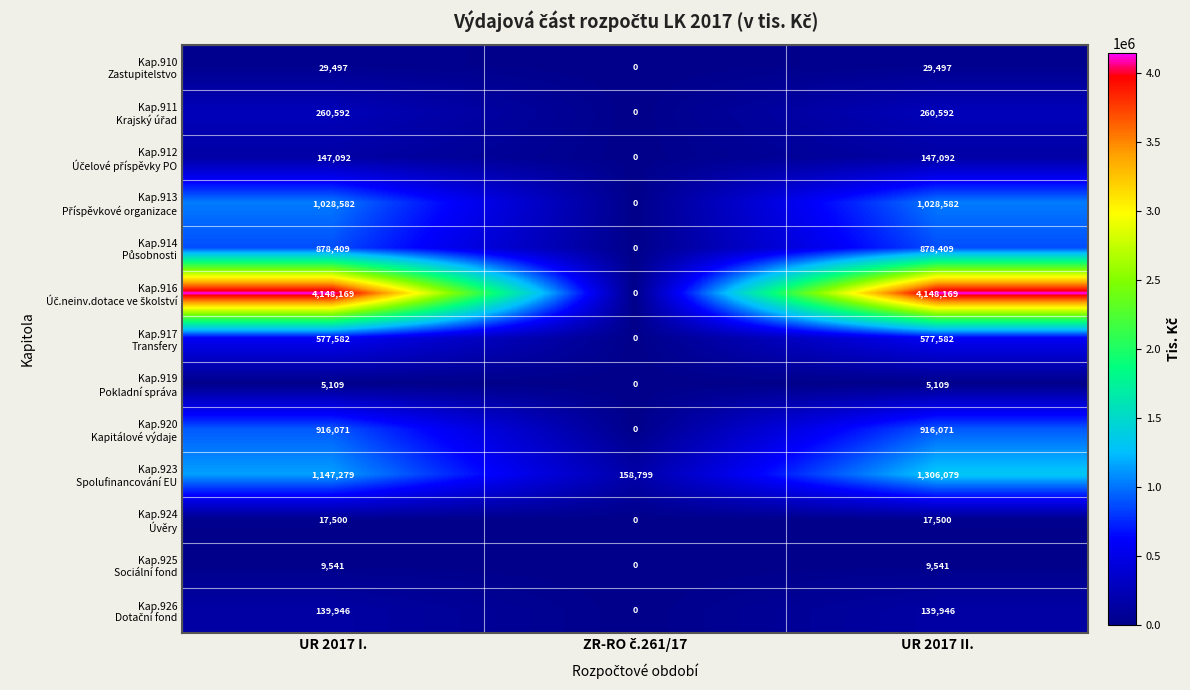

At which category is the sum across all series the highest?

UR 2017 II.